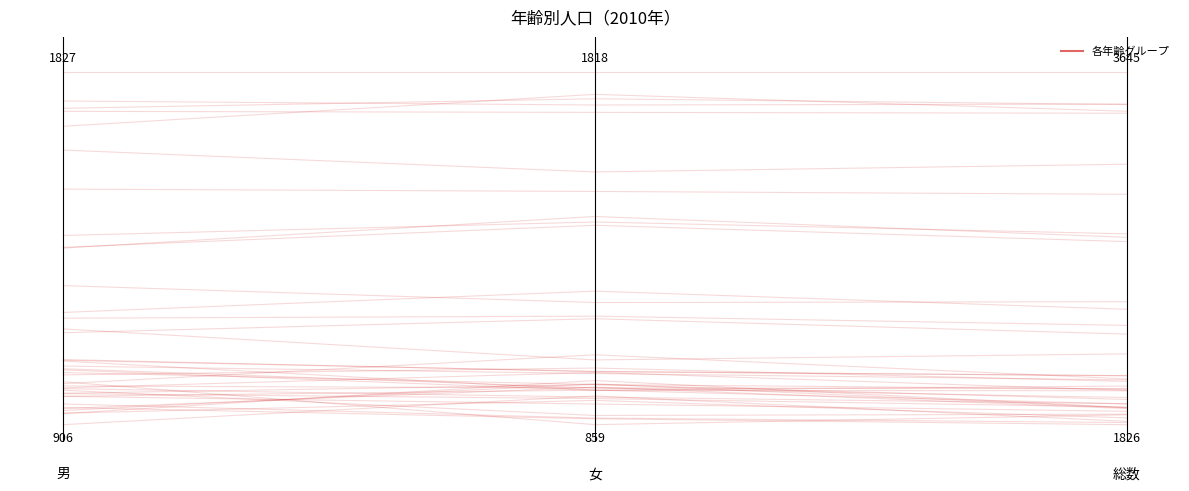

The value at 0.00 is 0.1. True or false?

False